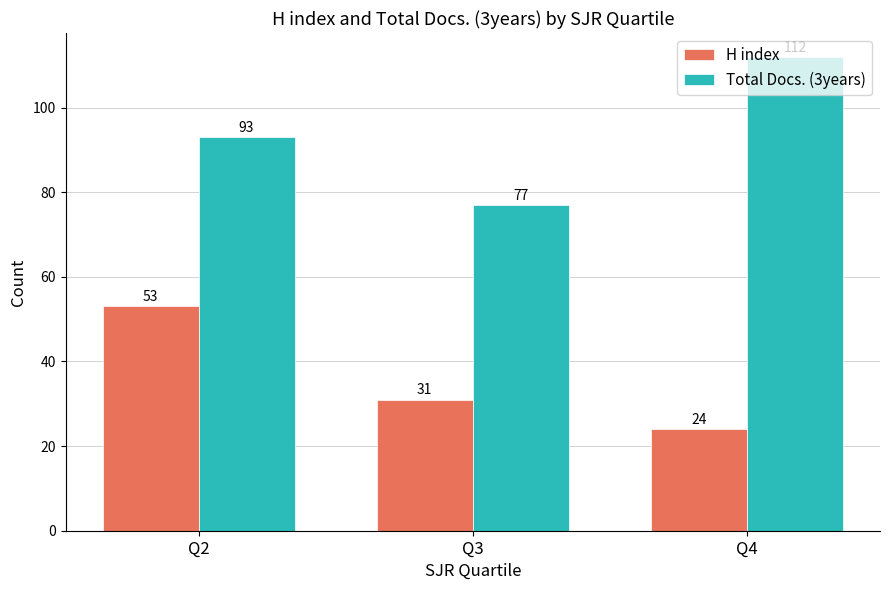

The value of H index at Q4 is 5. True or false?

False